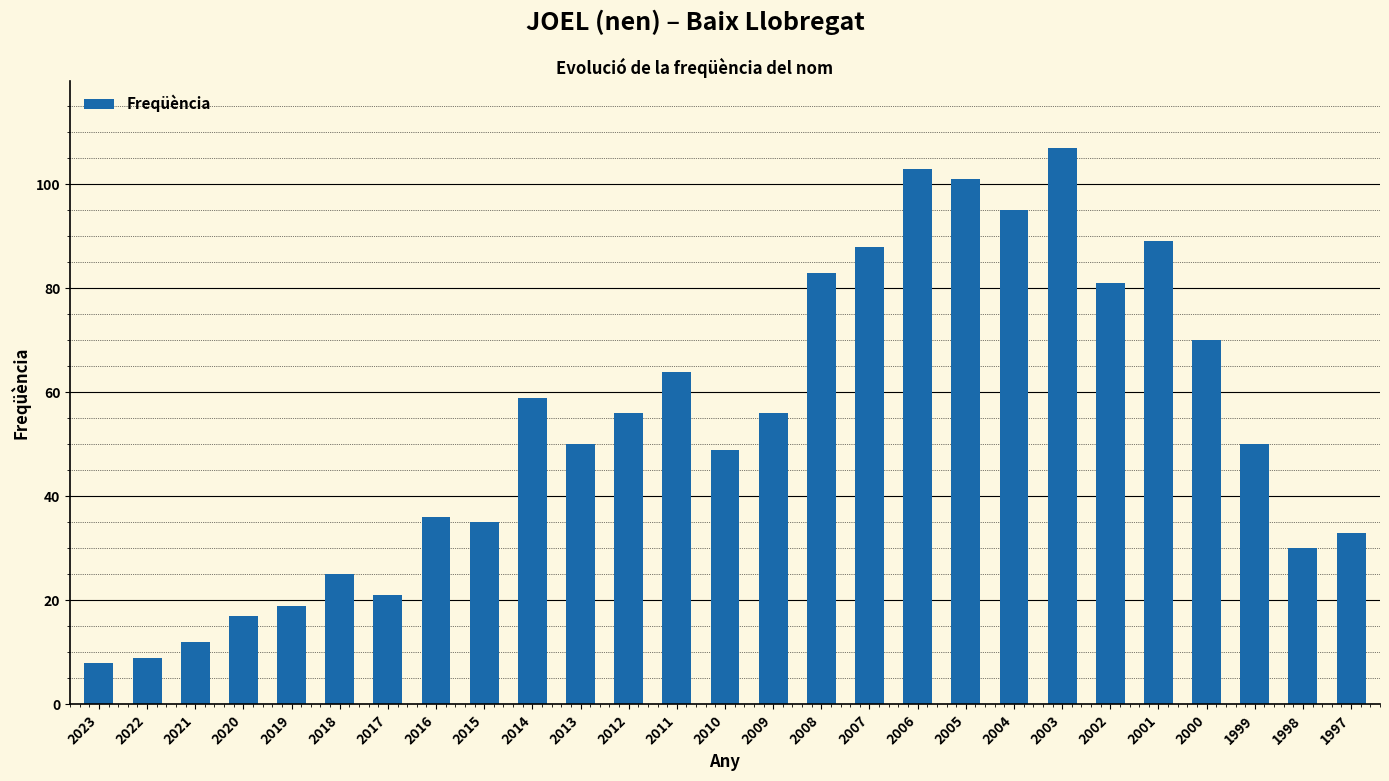

What is the value of the 15th bar from the left?

56